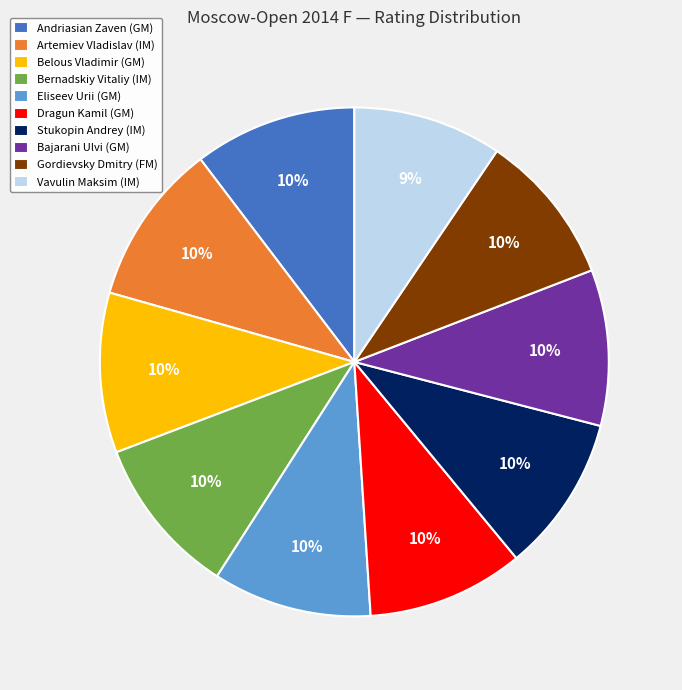

To the nearest percent, what portion does Bajarani Ulvi (GM) represent?

10%